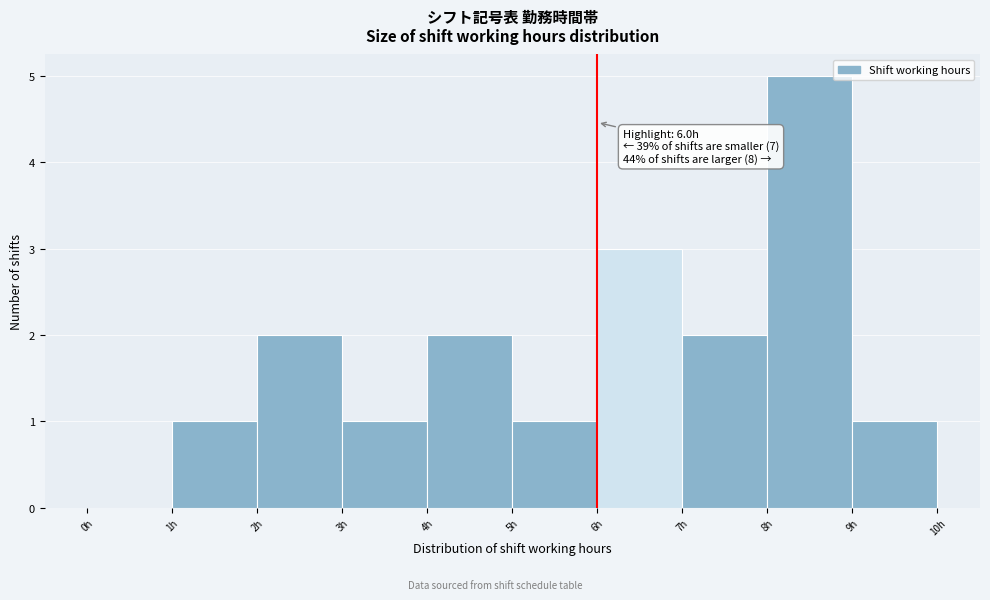

Which range on the x-axis has the tallest bar?

8 to 9